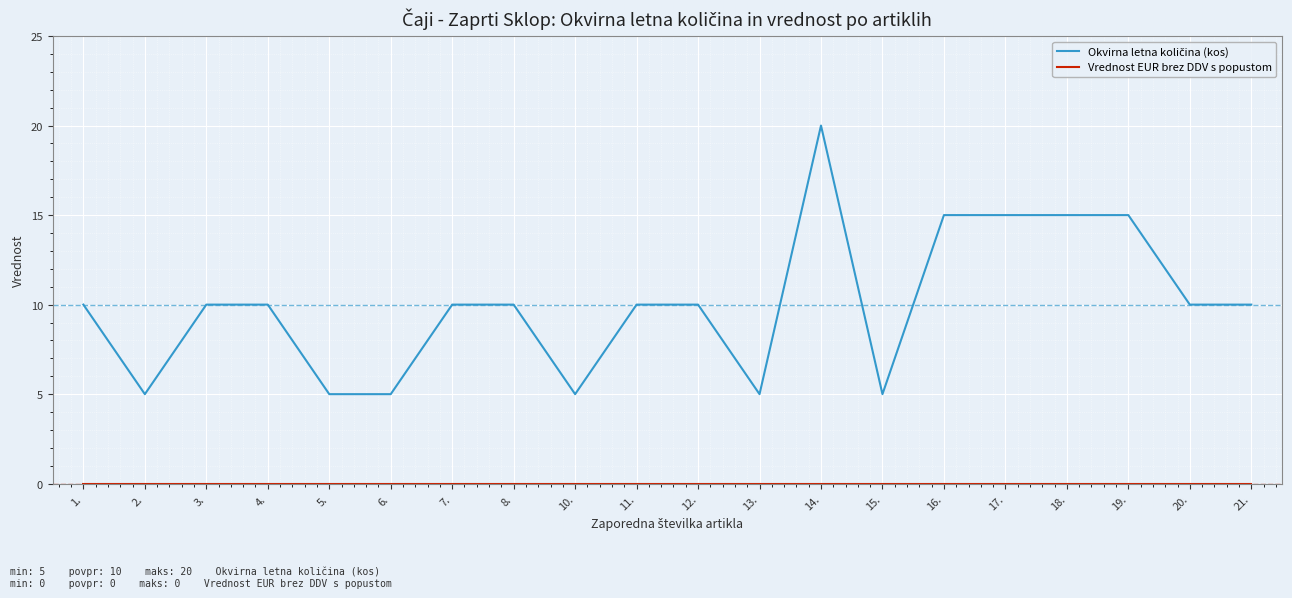

What is the total value across all series at 1.?

10